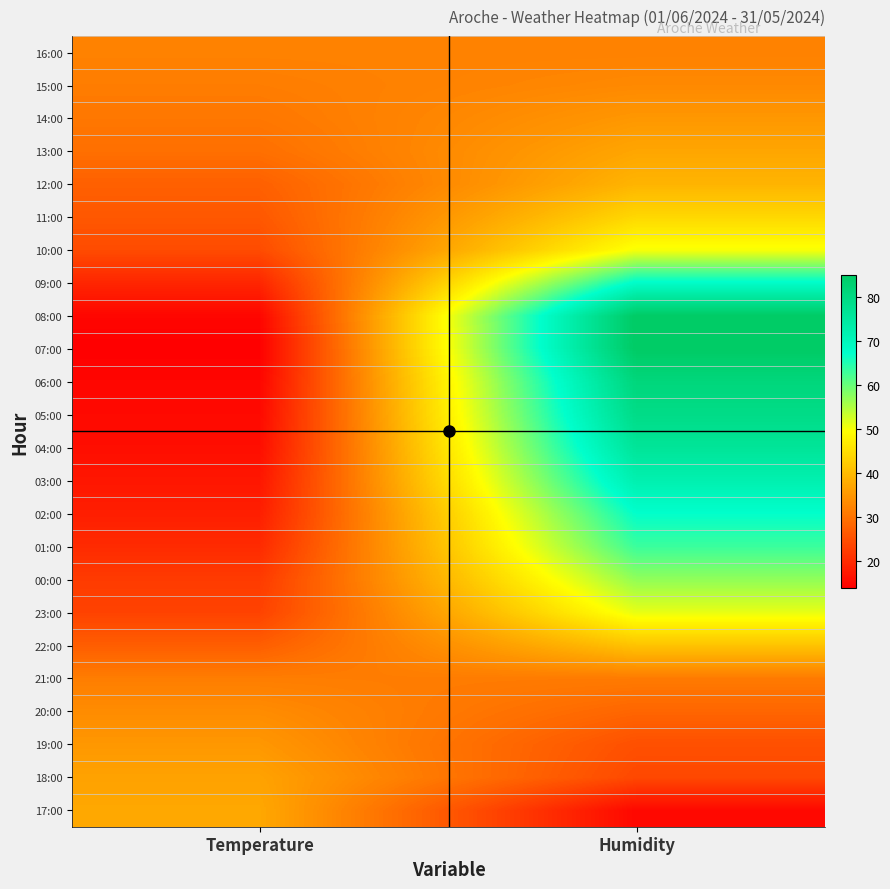

Rank the series by their maximum value, from lowest to highest.

21:00, 16:00, 15:00, 20:00, 14:00, 19:00, 18:00, 13:00, 17:00, 12:00, 22:00, 11:00, 10:00, 23:00, 00:00, 01:00, 02:00, 09:00, 03:00, 04:00, 05:00, 06:00, 08:00, 07:00